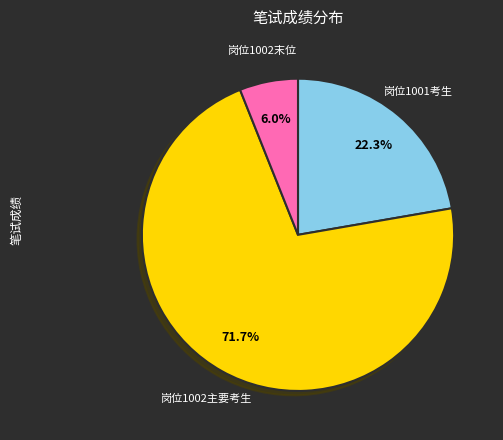

Is there a majority slice in this chart?

Yes